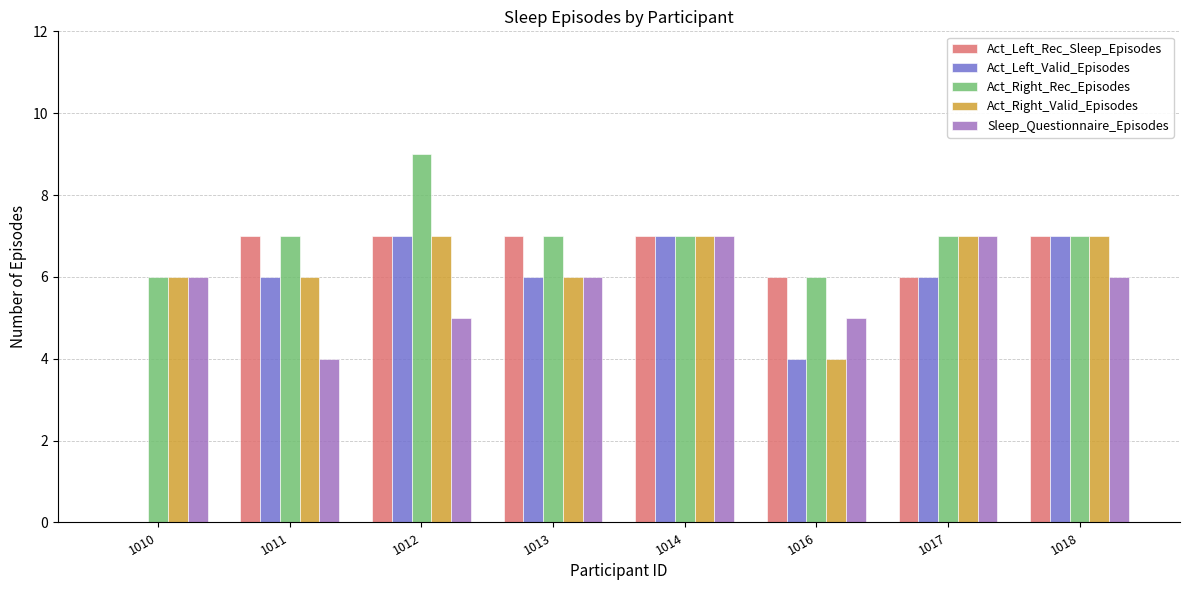

Reading right to left, list all the values displayed in this chart.

Act_Left_Rec_Sleep_Episodes: 1018=7	1017=6	1016=6	1014=7	1013=7	1012=7	1011=7	1010=0
Act_Left_Valid_Episodes: 1018=7	1017=6	1016=4	1014=7	1013=6	1012=7	1011=6	1010=0
Act_Right_Rec_Episodes: 1018=7	1017=7	1016=6	1014=7	1013=7	1012=9	1011=7	1010=6
Act_Right_Valid_Episodes: 1018=7	1017=7	1016=4	1014=7	1013=6	1012=7	1011=6	1010=6
Sleep_Questionnaire_Episodes: 1018=6	1017=7	1016=5	1014=7	1013=6	1012=5	1011=4	1010=6